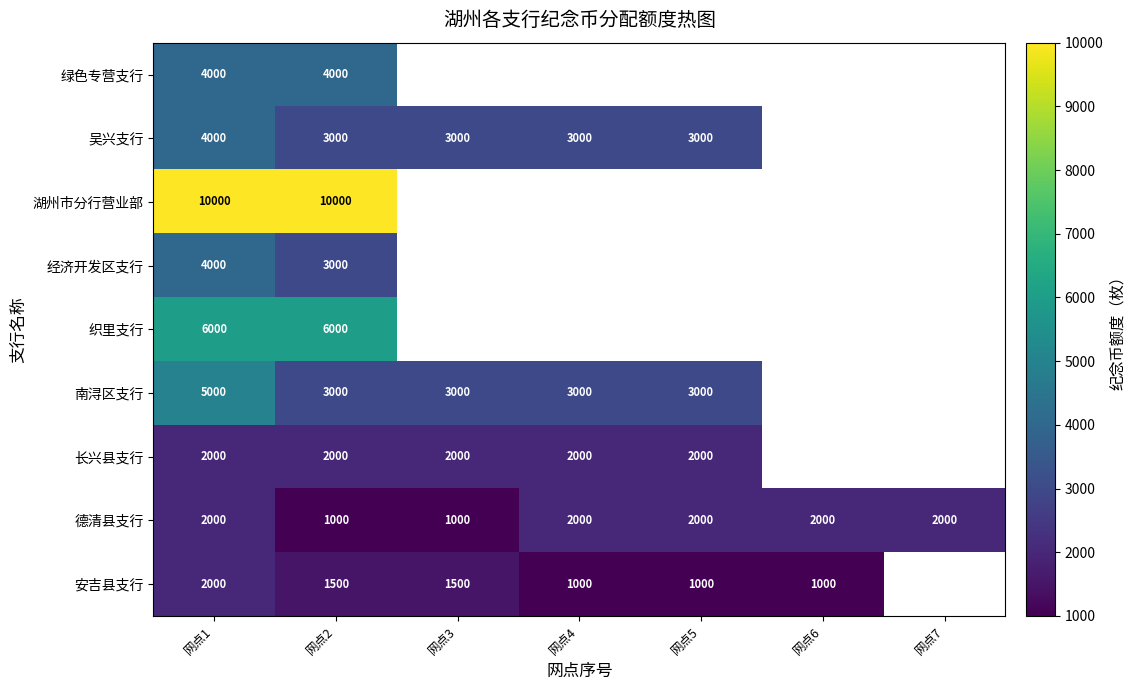

The 长兴县支行 series shows 2000 at 网点5. True or false?

True